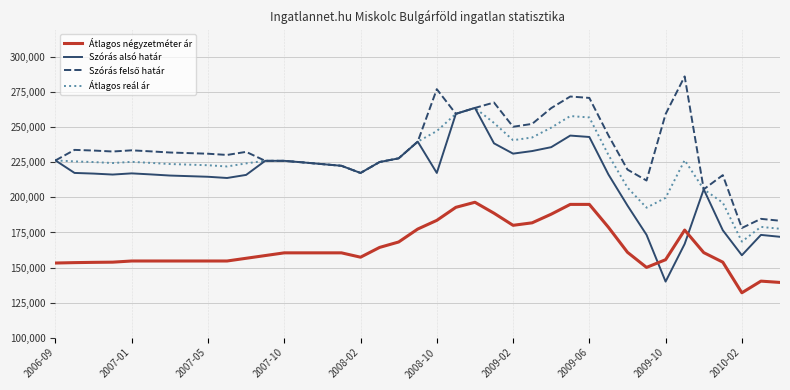

What is the minimum value shown in the chart?

131965